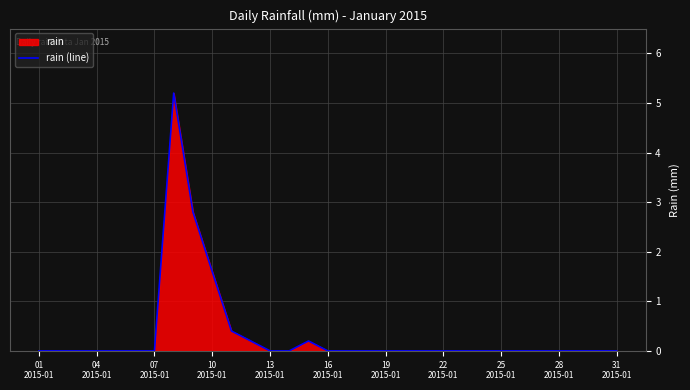

What is the greatest value displayed?

5.2